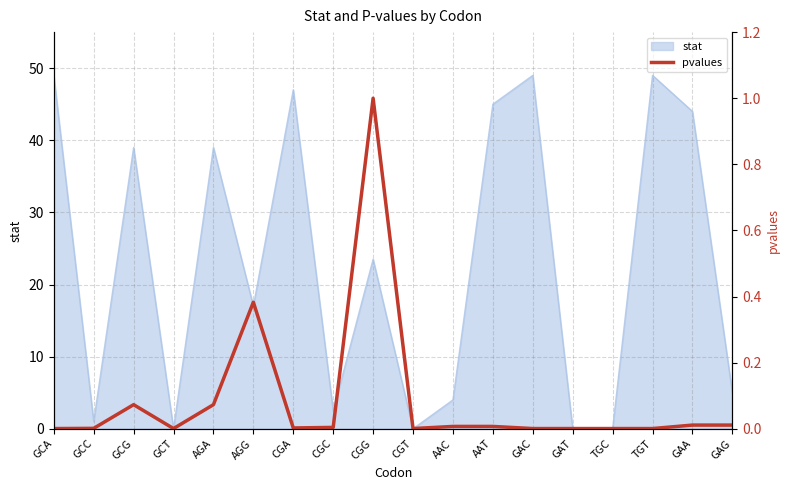

True or false: the data shows 0.0 at GAT.

True